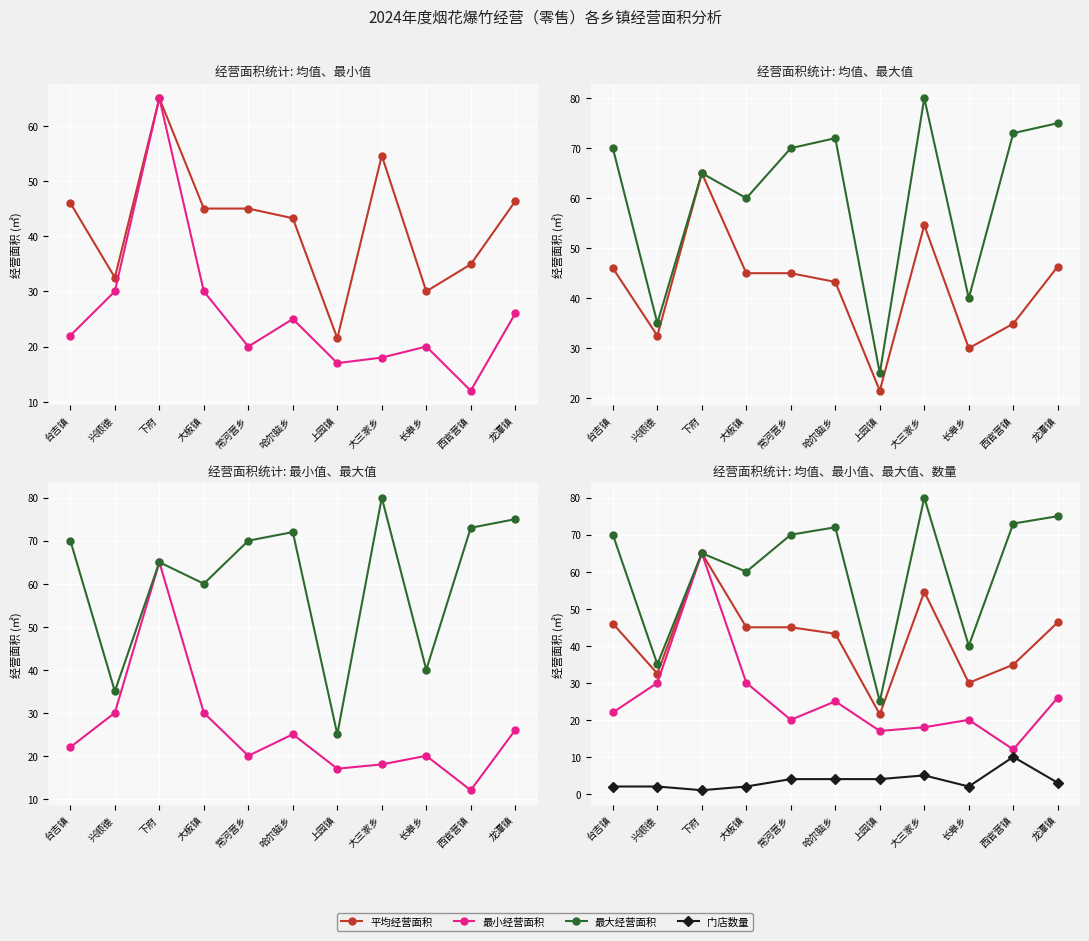

At which label does 门店数量 first exceed 3?

常河营乡